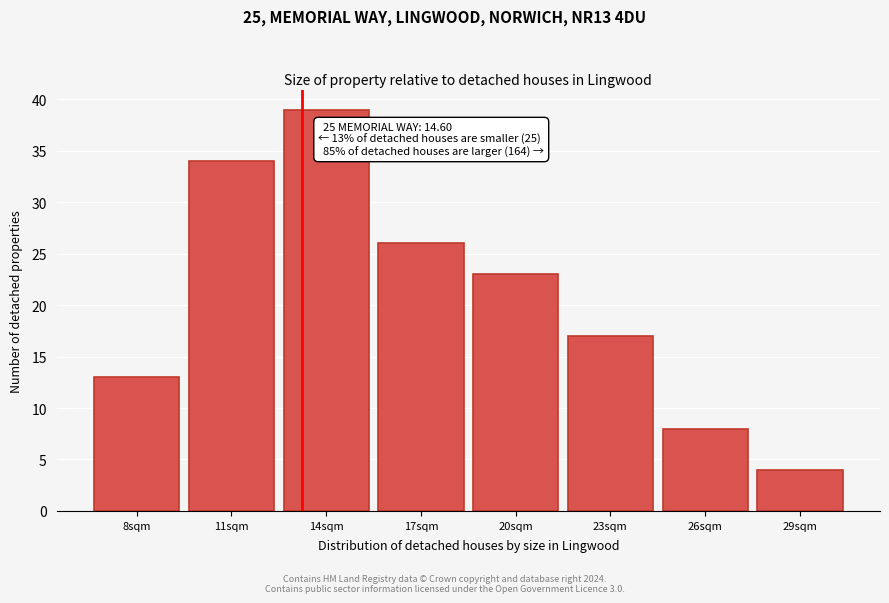

Reading left to right, what are all the values shown in this chart?

13	34	39	26	23	17	8	4